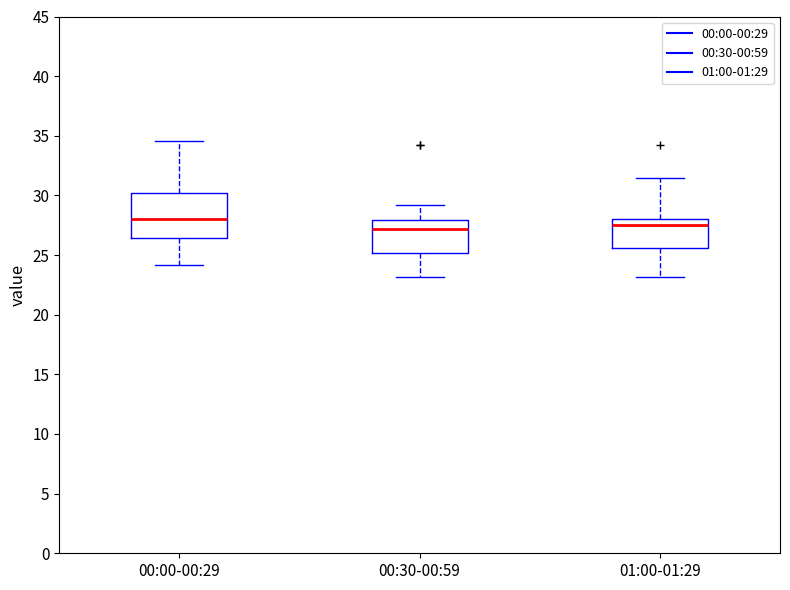

Reading left to right, transcribe this box plot: for each box, give where its median line is, the range the box spans, and where its two whiskers end, as read against the y-axis. The values are not printed on the chart, so give them approximately, as read against the axis.

00:00-00:29: median 28.0, box 26.5 to 30.0, whiskers 24.0 to 34.5
00:30-00:59: median 27.0, box 25.0 to 28.0, whiskers 23.0 to 29.0
01:00-01:29: median 27.5, box 25.5 to 28.0, whiskers 23.0 to 31.5